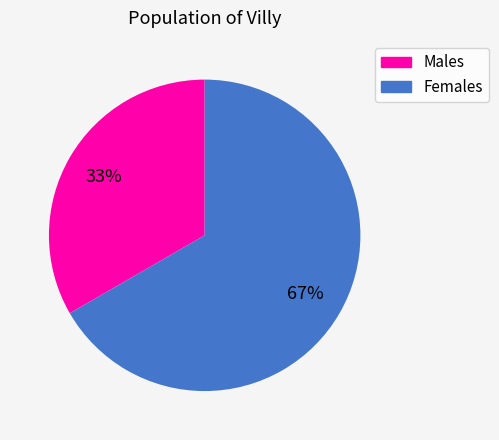

To the nearest percent, what is the average slice percentage?

50%